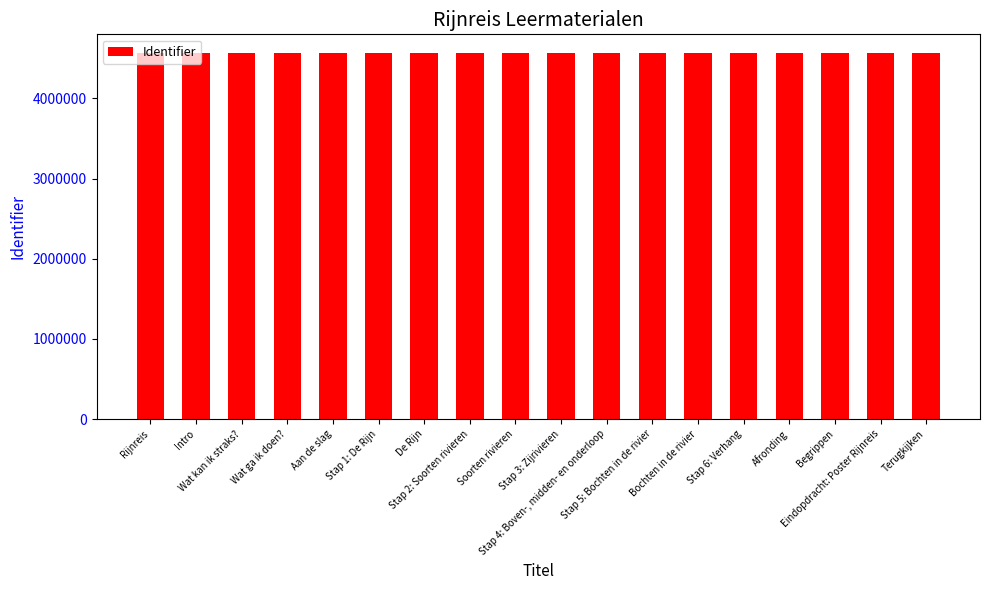

What is the difference between the values at Stap 5: Bochten in de rivier and Terugkijken?

3345